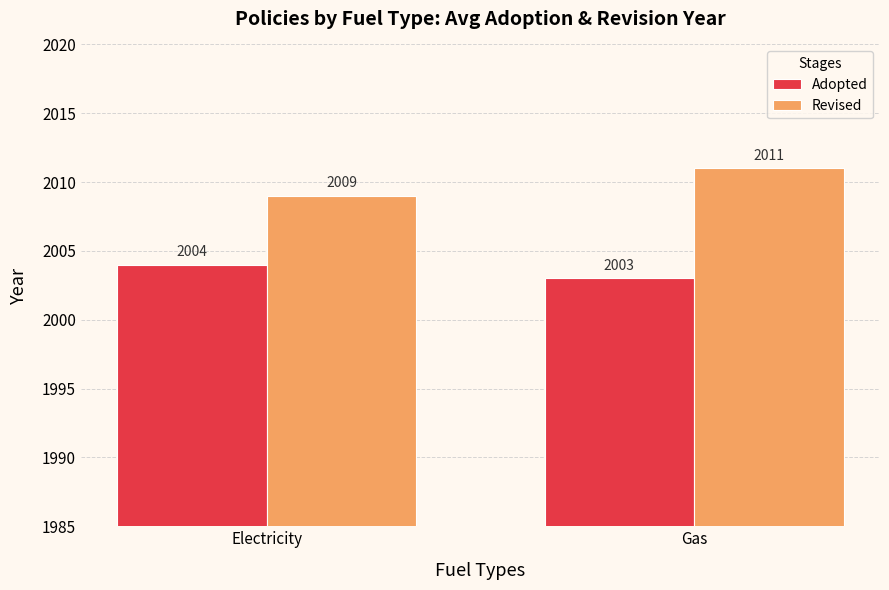

What is the label of the 1st bar from the left?

Electricity